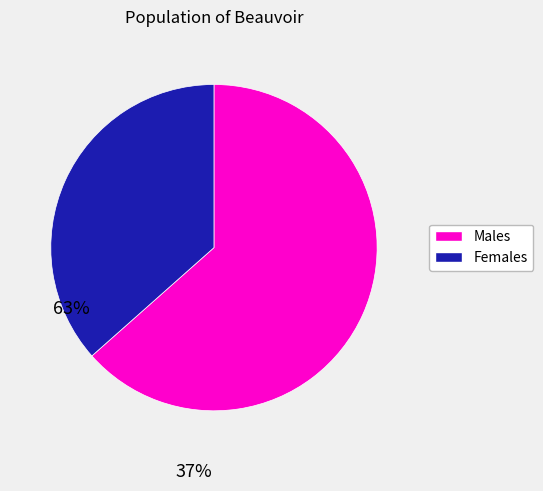

Which category accounts for the majority?

Males